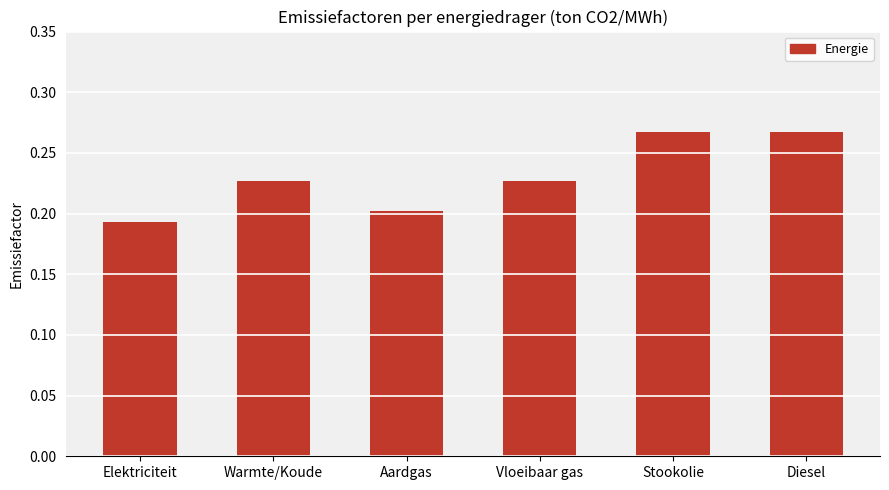

What is the difference between the second highest and second lowest values?

0.1